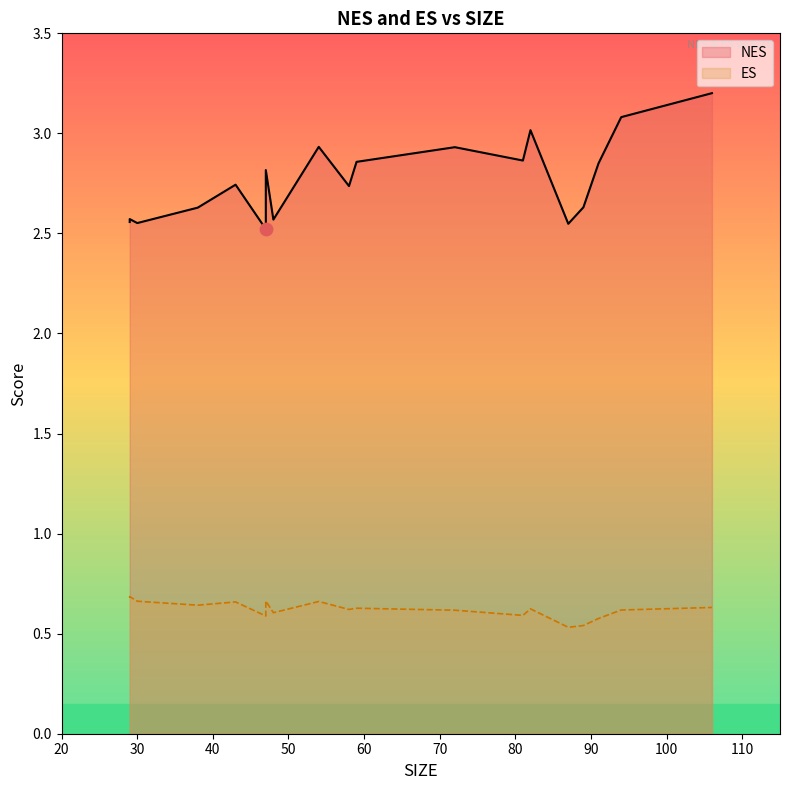

Which series has the largest total across all categories?

NES